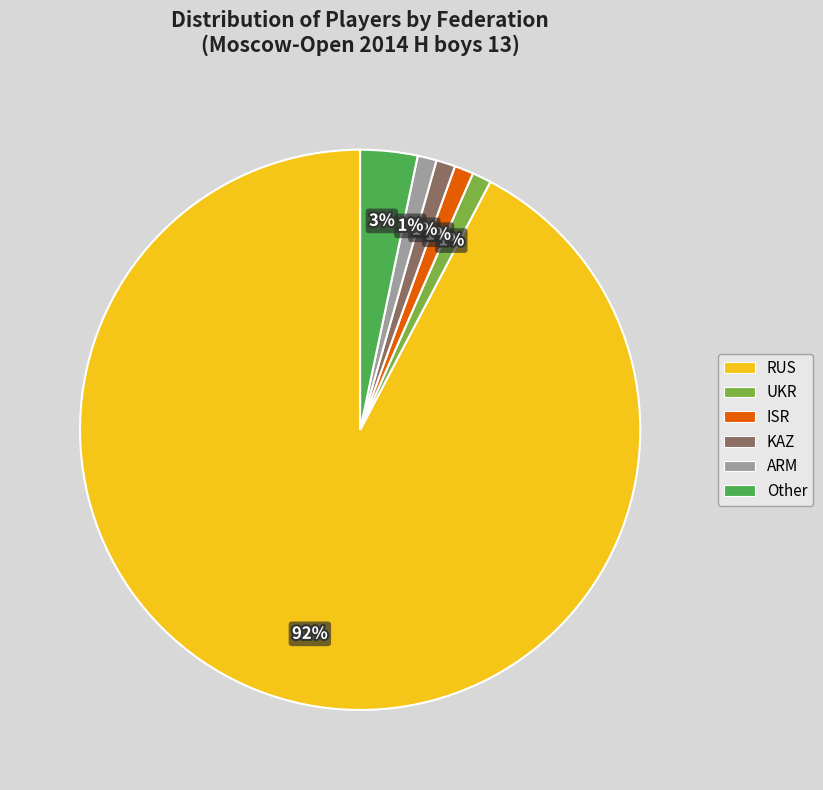

To the nearest percent, what is the combined percentage of ISR and Other?

4%